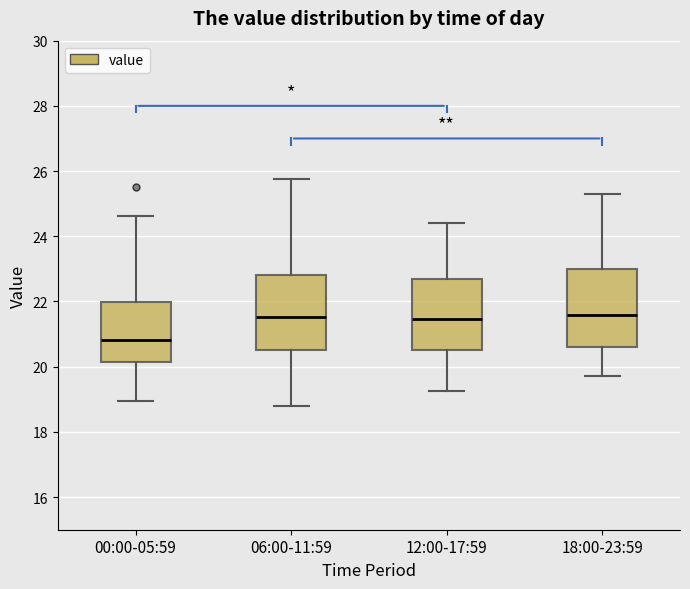

Reading left to right, read every box against the y-axis: the position of its median line, the range the box covers, and the ends of its whiskers. The values are not printed on the chart, so give them approximately, as read against the axis.

00:00-05:59: median 20.8, box 20.2 to 22.0, whiskers 19.0 to 24.6
06:00-11:59: median 21.6, box 20.6 to 22.8, whiskers 18.8 to 25.8
12:00-17:59: median 21.4, box 20.6 to 22.8, whiskers 19.2 to 24.4
18:00-23:59: median 21.6, box 20.6 to 23.0, whiskers 19.8 to 25.4